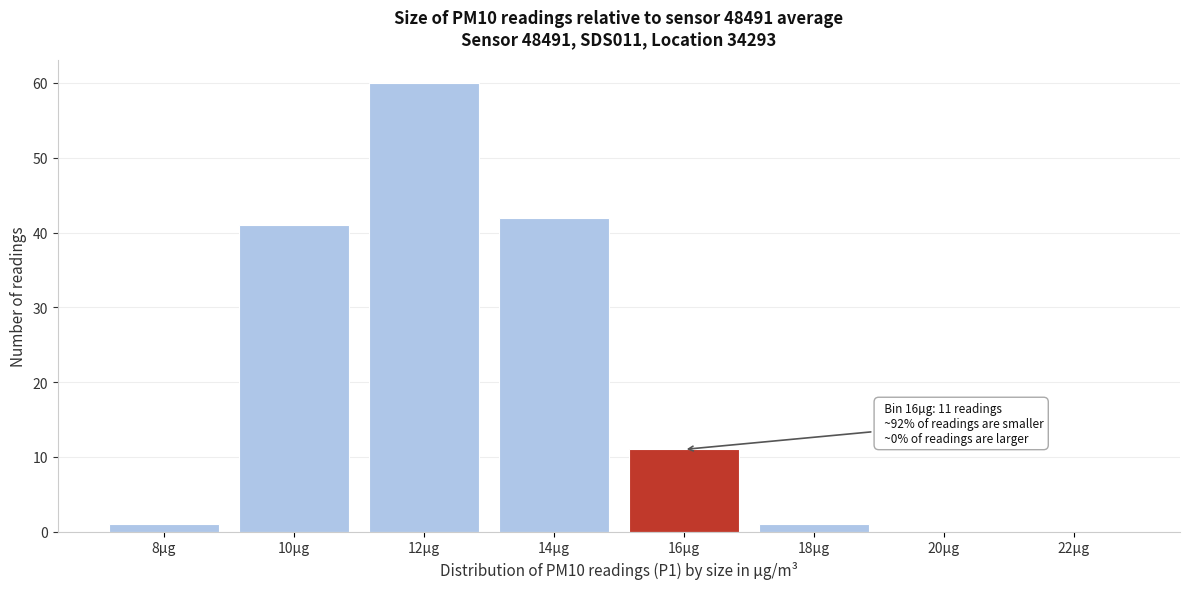

The chart shows a value of 1 at 8µg. True or false?

True